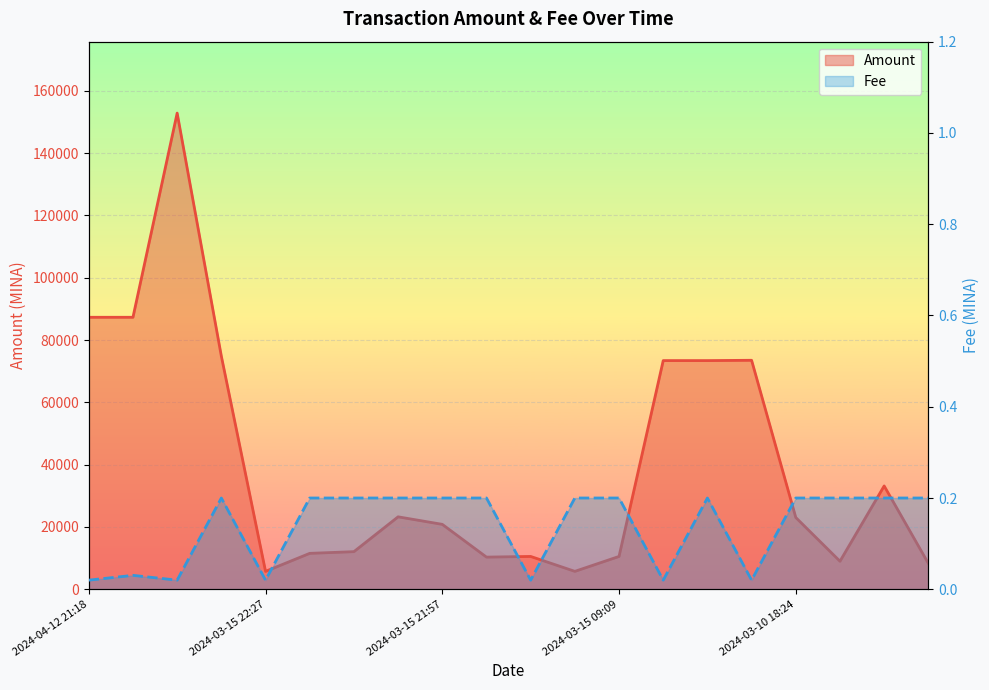

True or false: Amount and Fee cross at least once.

False